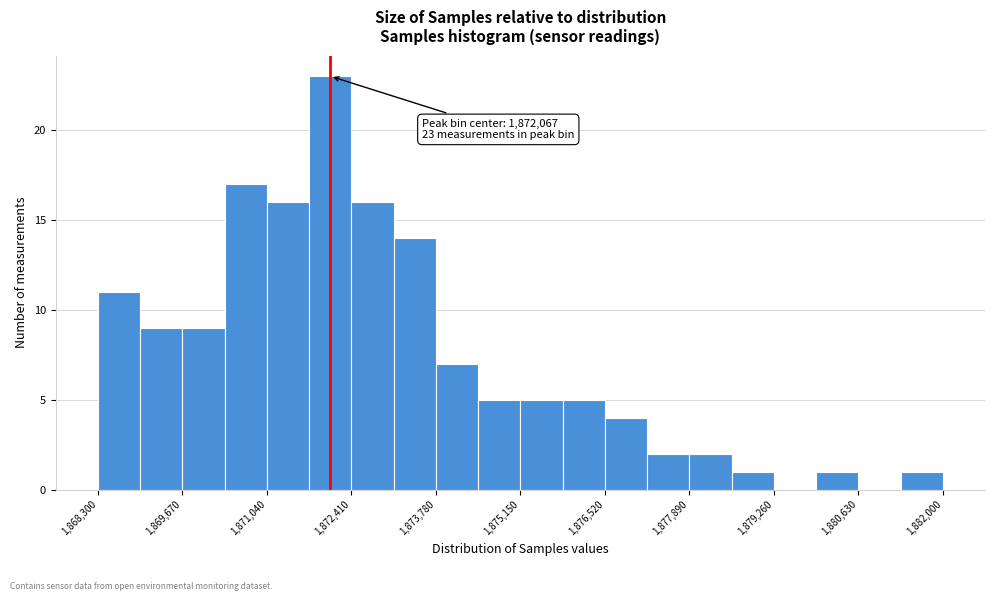

Around what value on the x-axis is the tallest bar? Give the approximate position of its centre, as read against the axis.

1872000